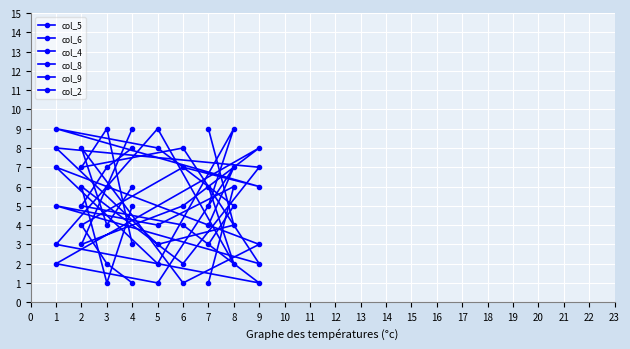

True or false: col_9 has a value of 2 at 9.

True